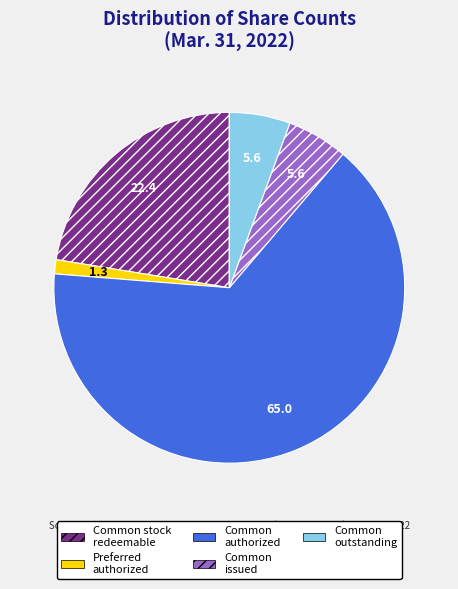

True or false: Common stock redeemable accounts for 22% of the total.

True